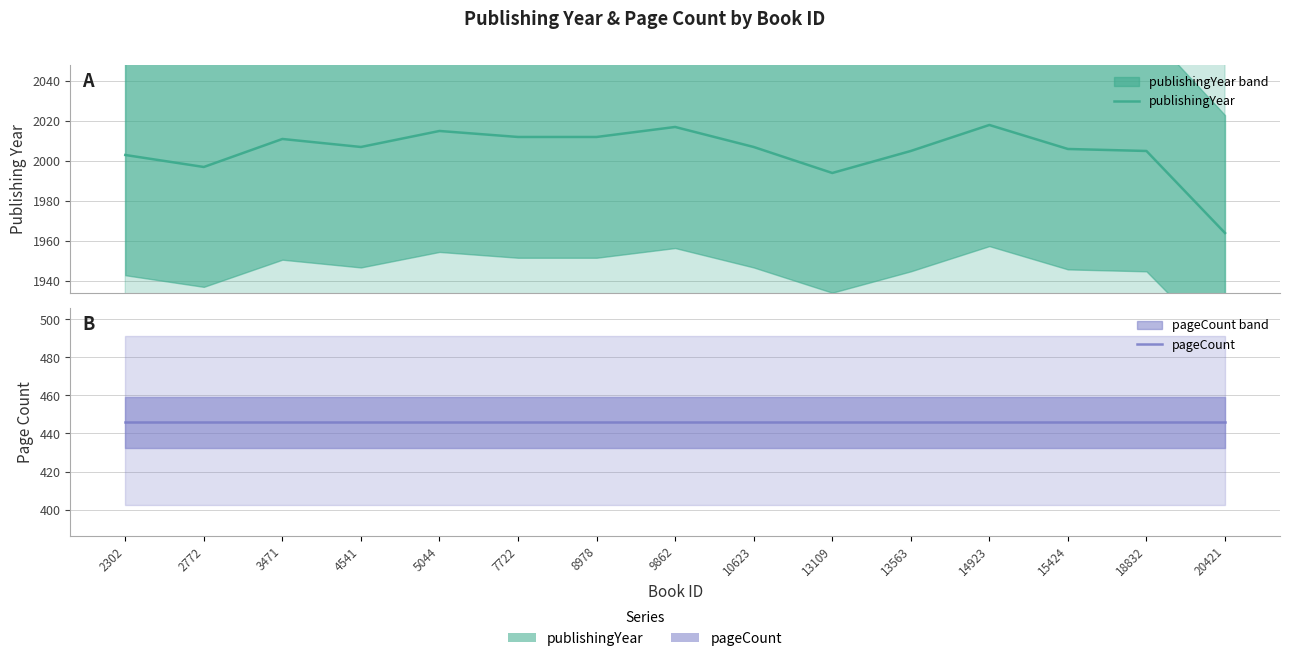

How many series are shown in this chart?

2